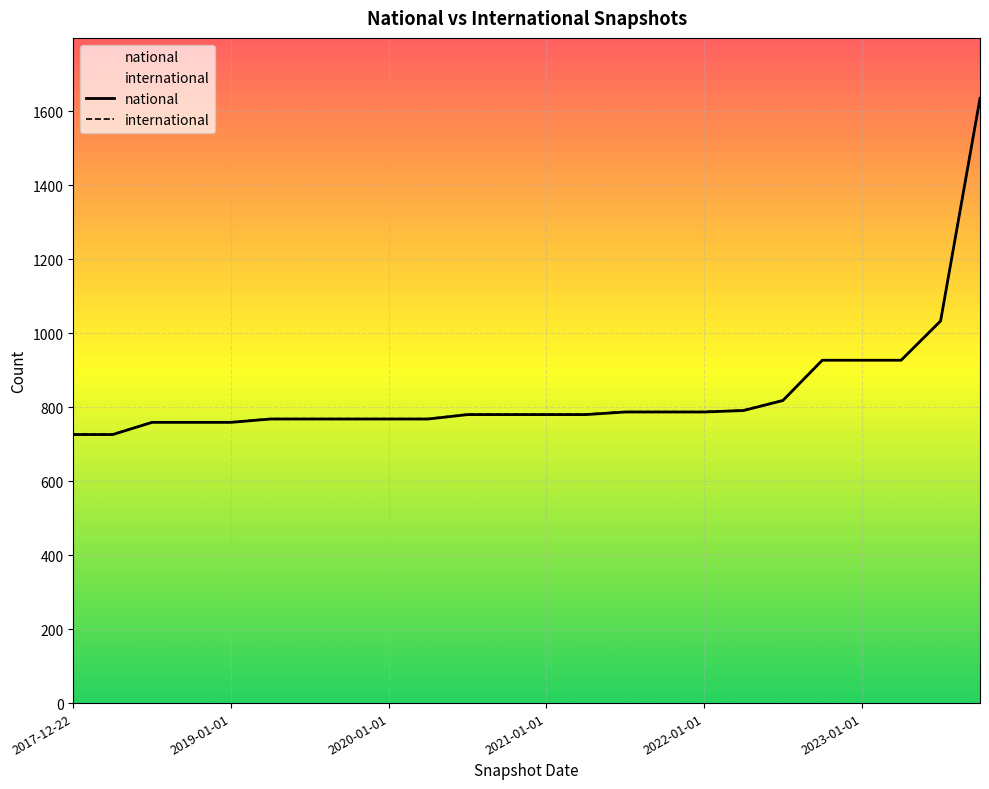

What is the minimum value for national?

726